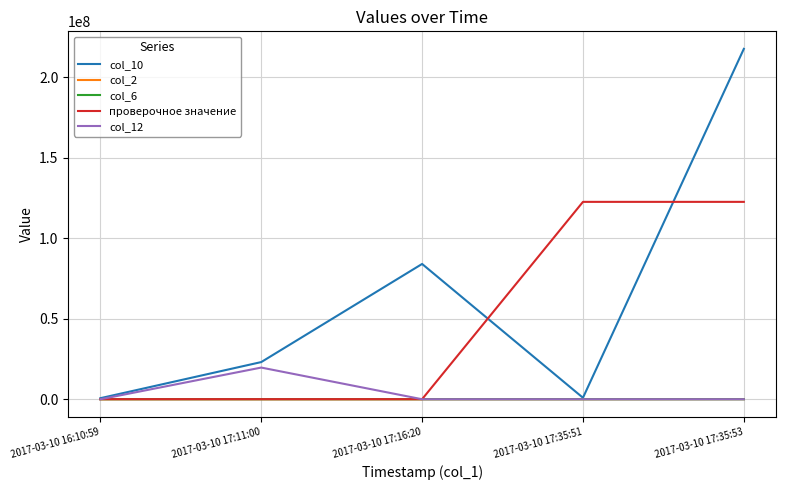

Which label corresponds to the largest value in the chart?

2017-03-10 17:35:53